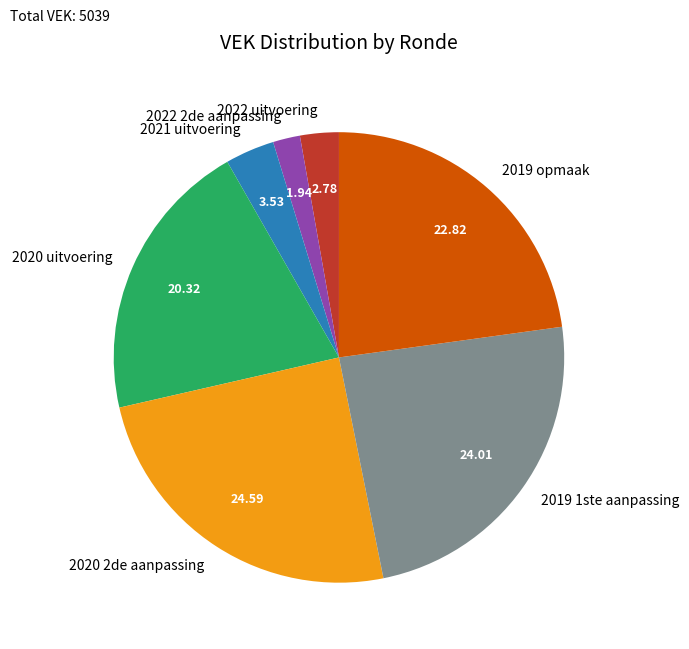

Rank the categories by value from highest to lowest.

2020 2de aanpassing, 2019 1ste aanpassing, 2019 opmaak, 2020 uitvoering, 2021 uitvoering, 2022 uitvoering, 2022 2de aanpassing